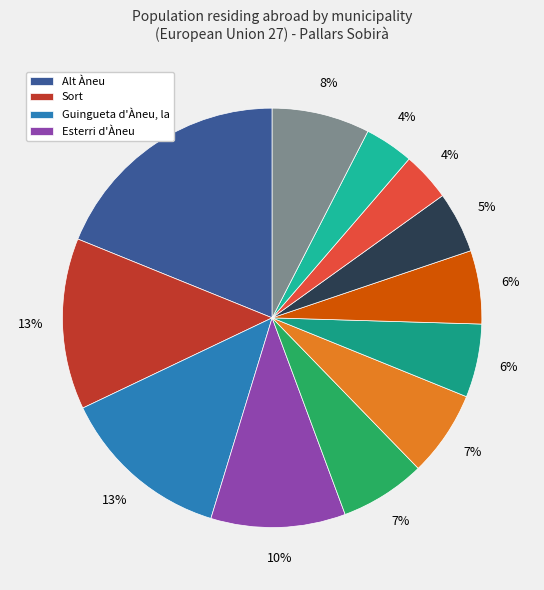

Which slice is the largest?

Alt Àneu